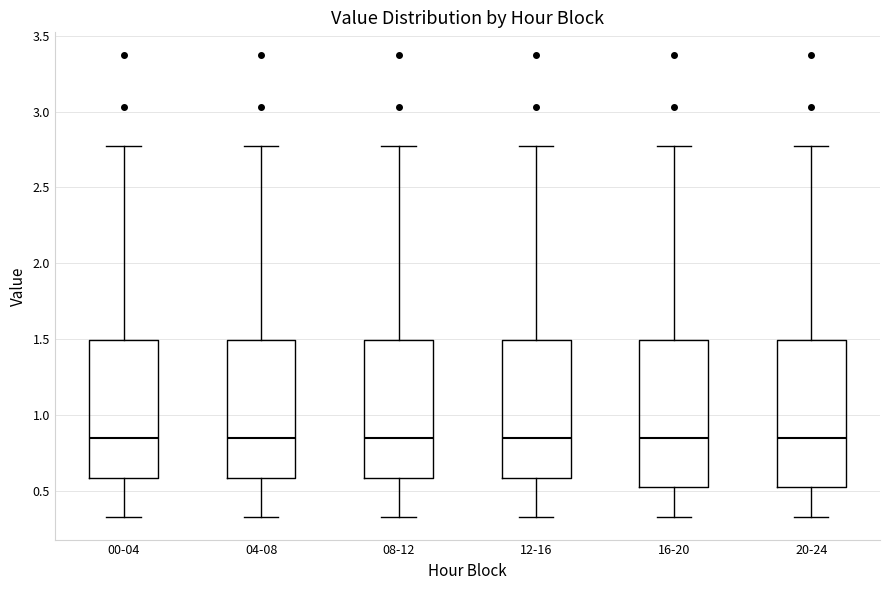

Reading left to right, read every box against the y-axis: the position of its median line, the range the box covers, and the ends of its whiskers. The values are not printed on the chart, so give them approximately, as read against the axis.

00-04: median 0.85, box 0.60 to 1.50, whiskers 0.35 to 2.75
04-08: median 0.85, box 0.60 to 1.50, whiskers 0.35 to 2.75
08-12: median 0.85, box 0.60 to 1.50, whiskers 0.35 to 2.75
12-16: median 0.85, box 0.60 to 1.50, whiskers 0.35 to 2.75
16-20: median 0.85, box 0.50 to 1.50, whiskers 0.35 to 2.75
20-24: median 0.85, box 0.50 to 1.50, whiskers 0.35 to 2.75